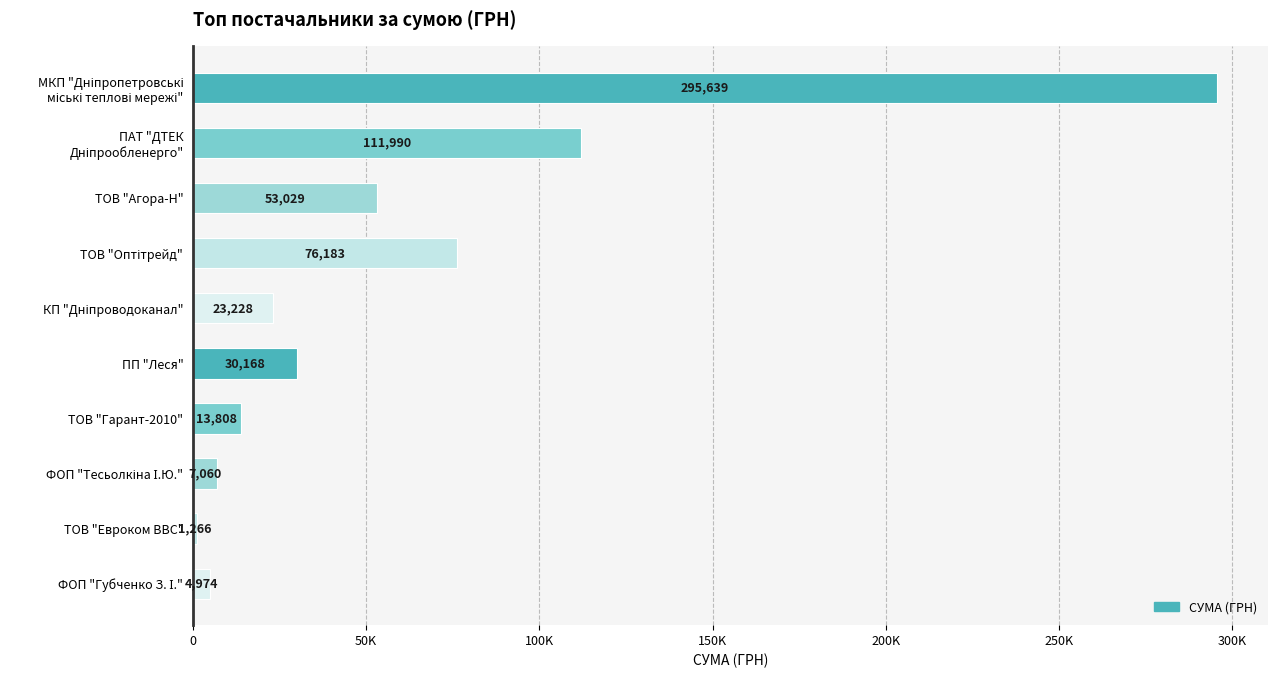

Are the bars horizontal?

Yes